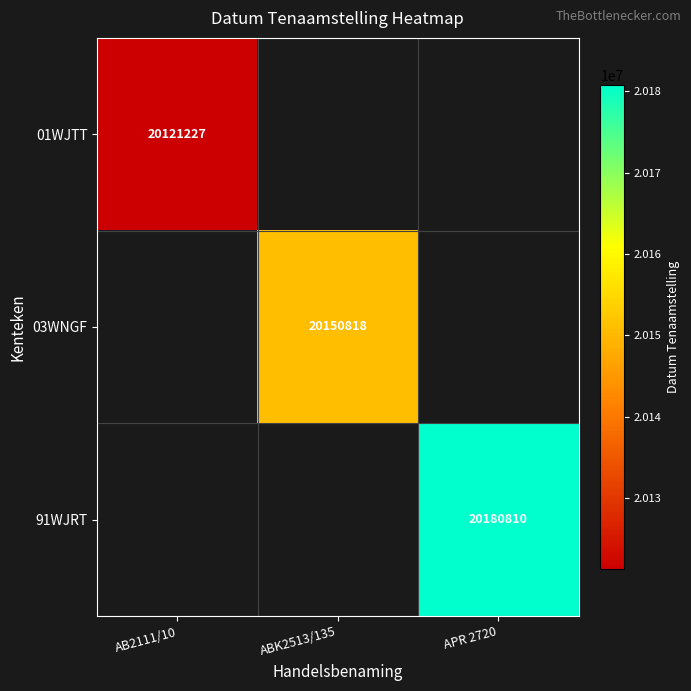

The value of 91WJRT at APR 2720 is 35150283. True or false?

False